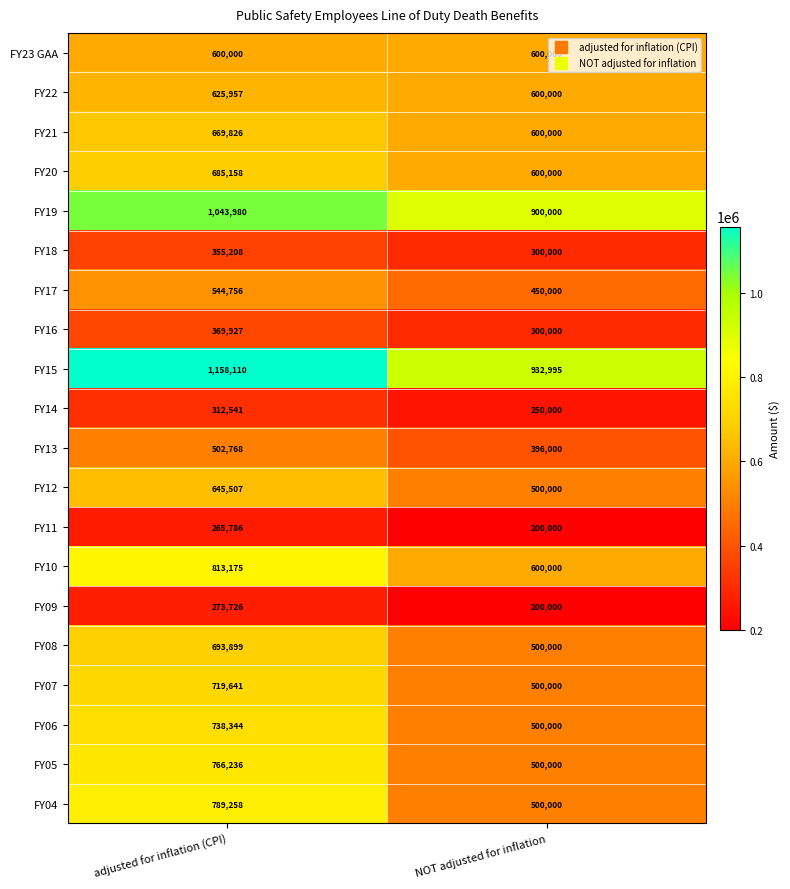

How many series are shown in this chart?

20